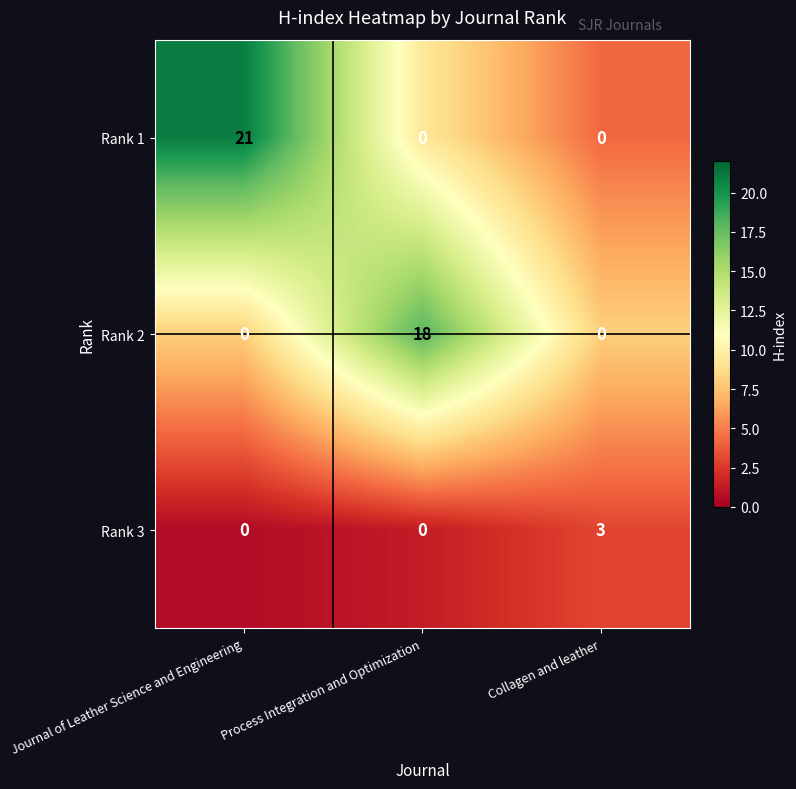

Reading left to right, what are all the values shown in this chart?

Rank 1: 21	0	0
Rank 2: 0	18	0
Rank 3: 0	0	3